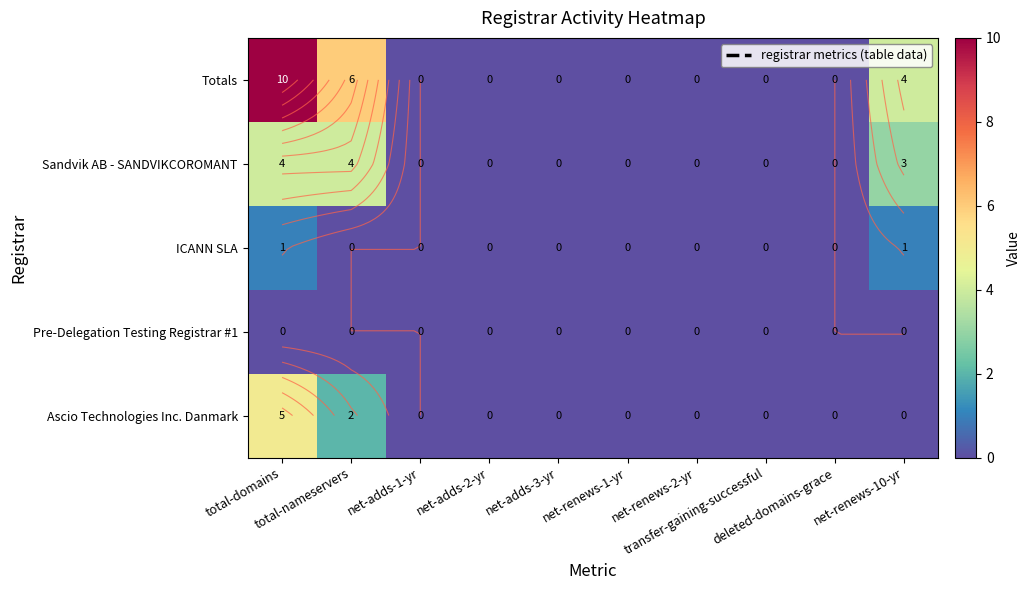

At which category is the sum across all series the highest?

total-domains